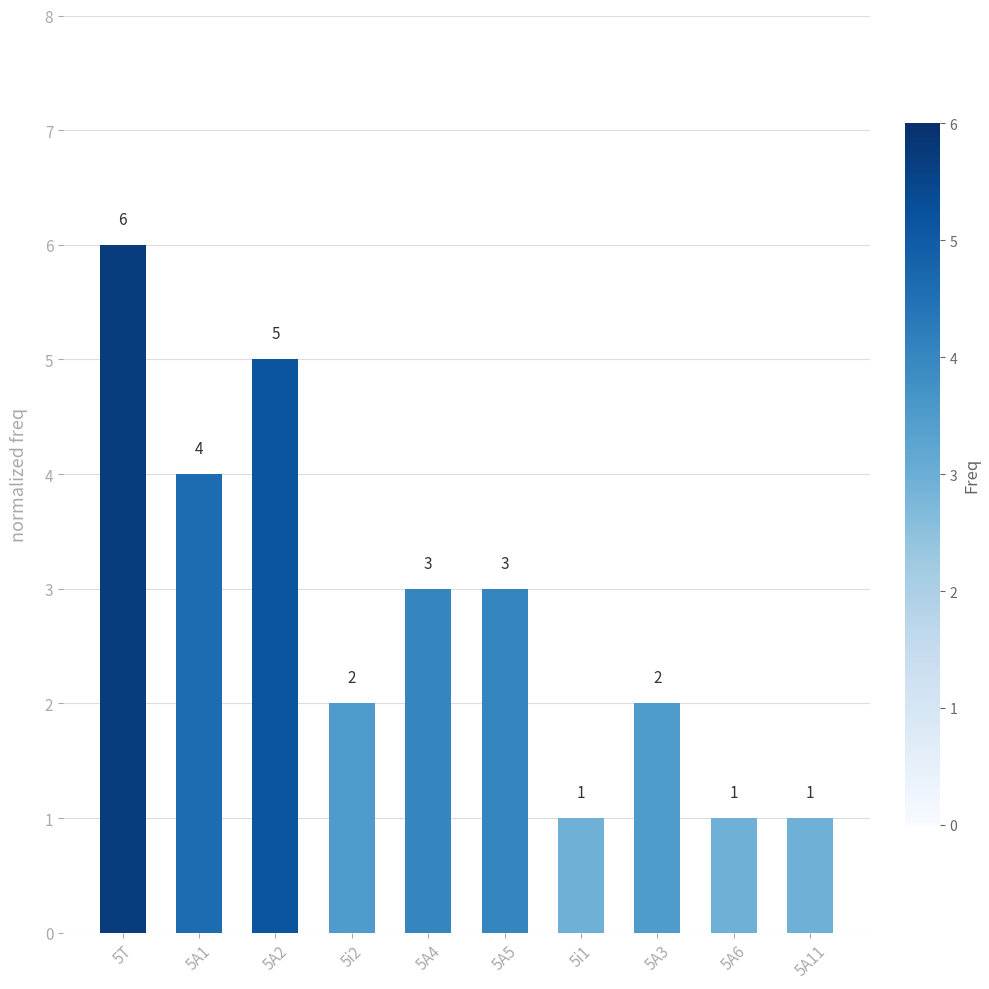

What is the value of the 10th bar from the left?

1